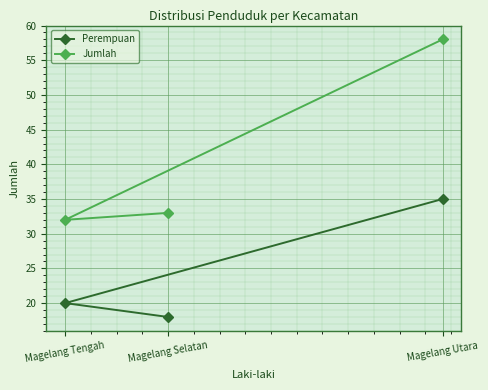

Rank the categories by Jumlah value from highest to lowest.

Magelang Utara, Magelang Selatan, Magelang Tengah